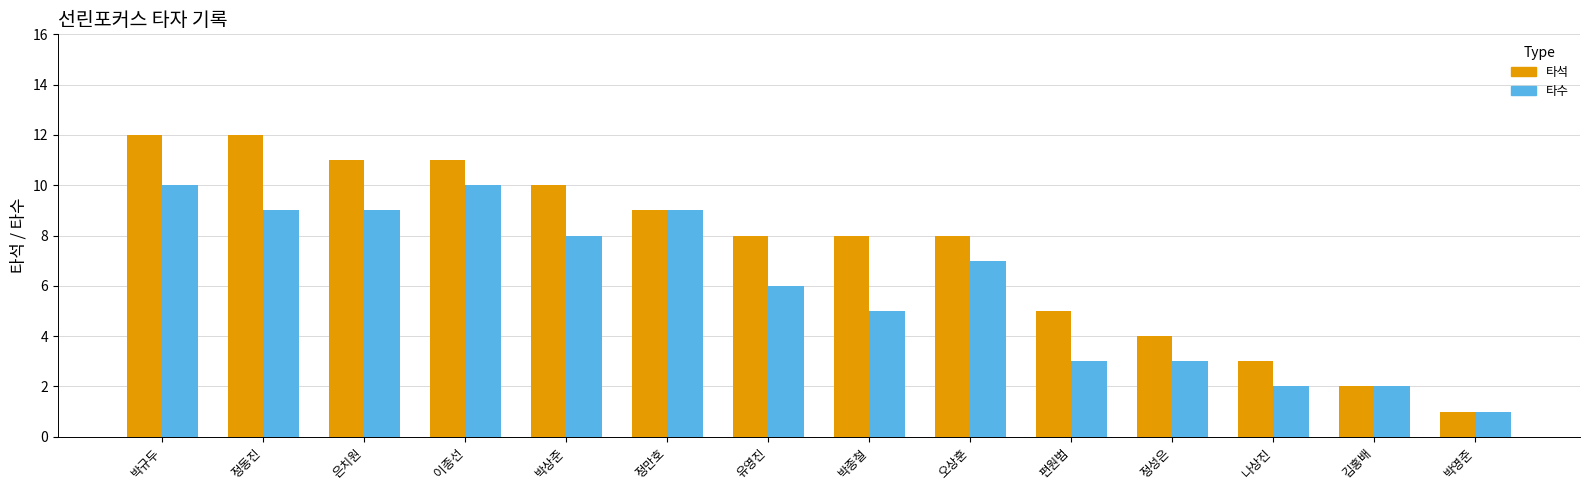

What is the minimum value for 타수?

1